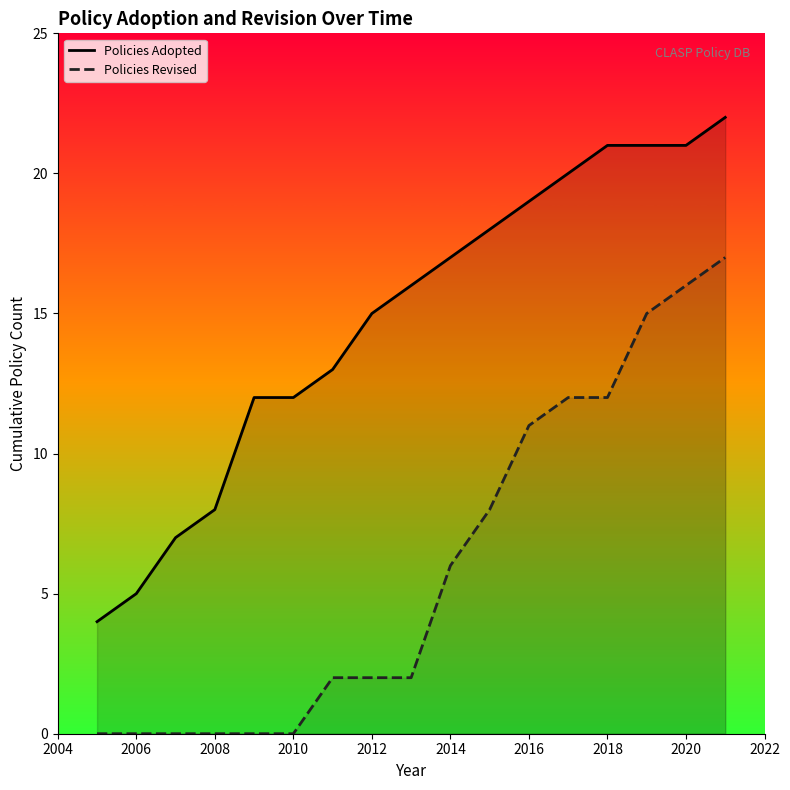

What are all the series names shown in the legend?

Policies Adopted, Policies Revised